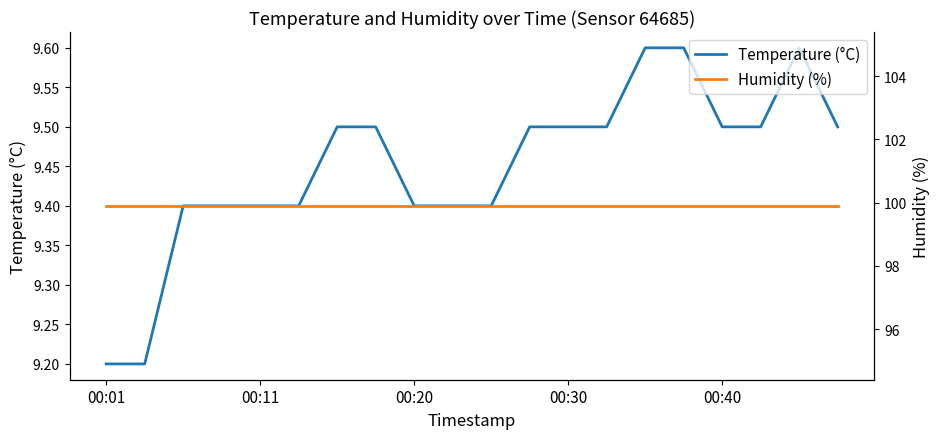

What are all the series names shown in the legend?

Temperature (°C), Humidity (%)